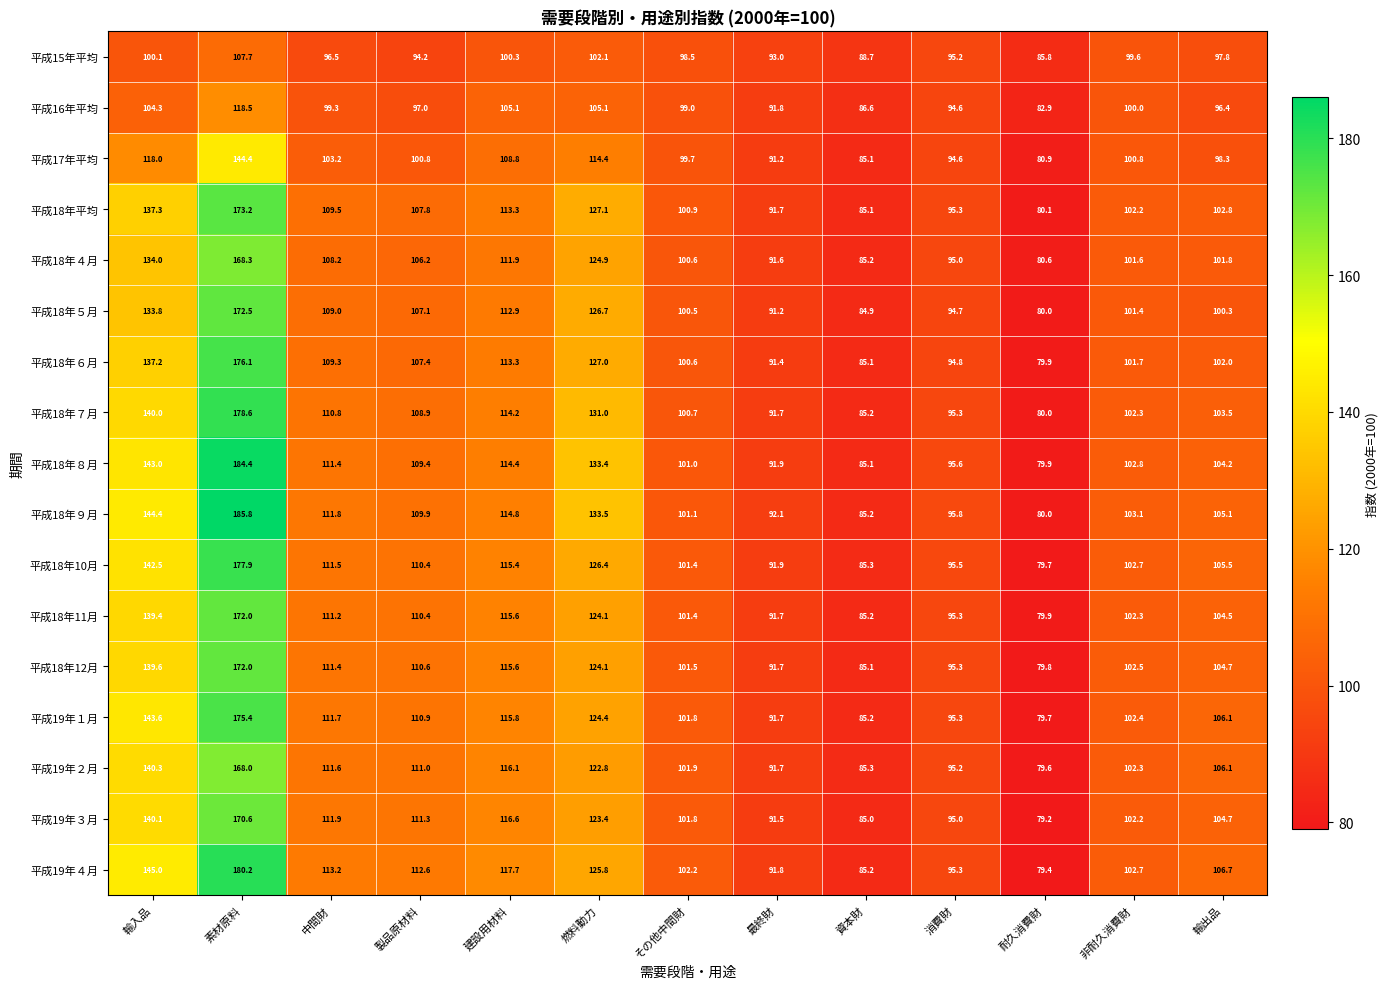

What is the highest value of the 平成19年３月 series?

170.6